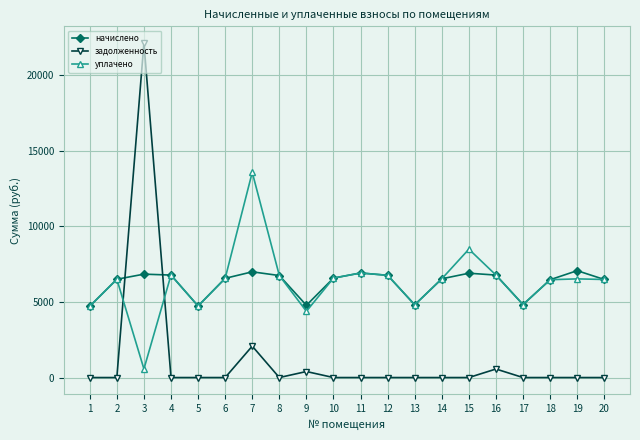

True or false: задолженность has a value of 0.0 at 1.

True